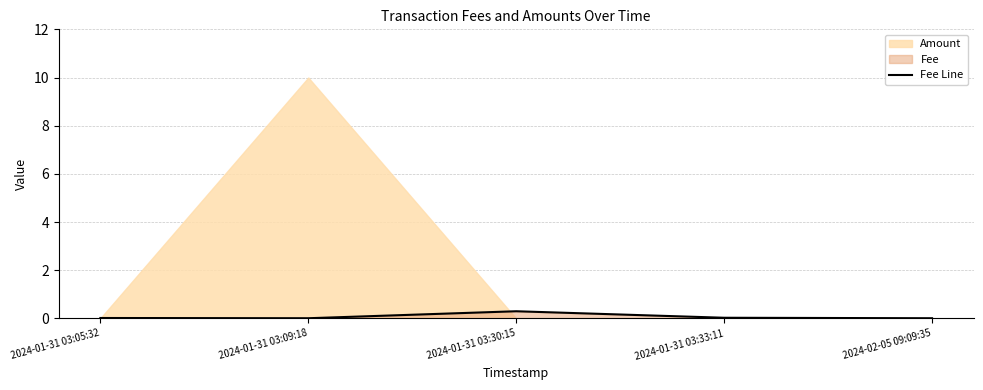

Is it true that Fee Line equals 0.0 at 2024-02-05 09:09:35?

True